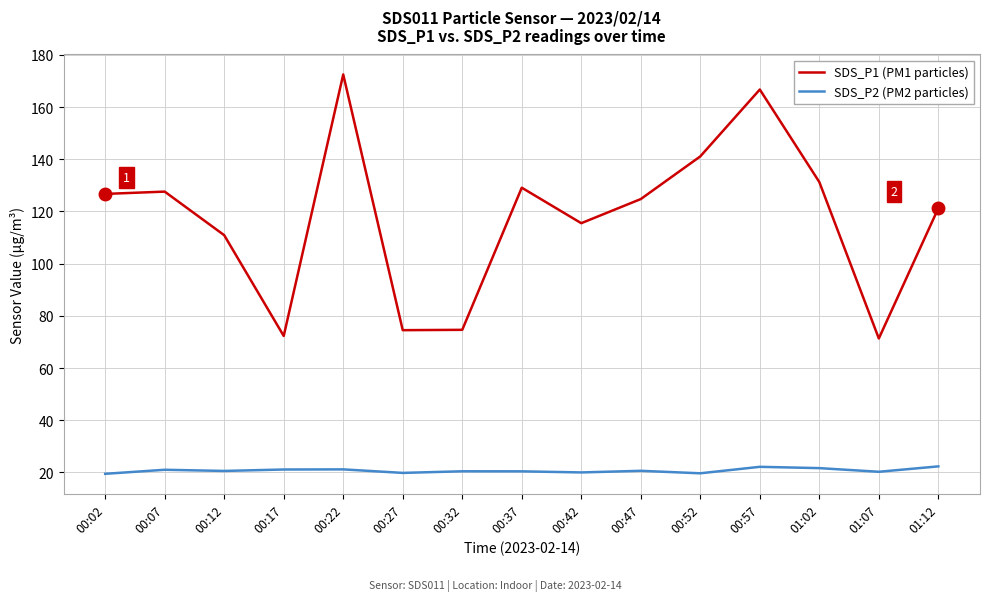

At which label does SDS_P1 (PM1 particles) reach its peak?

00:22